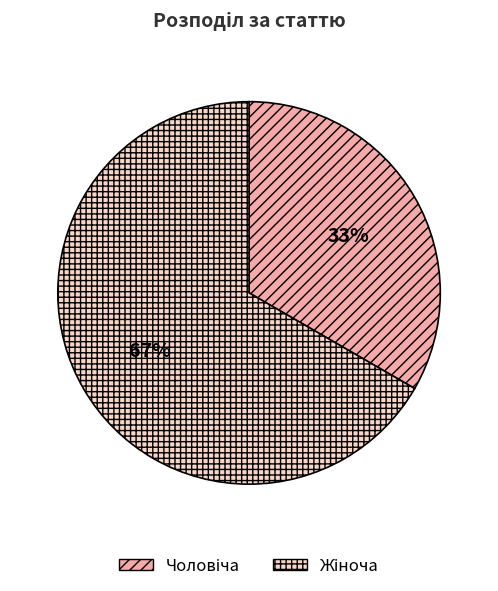

Is there any slice that represents more than half of the pie?

Yes